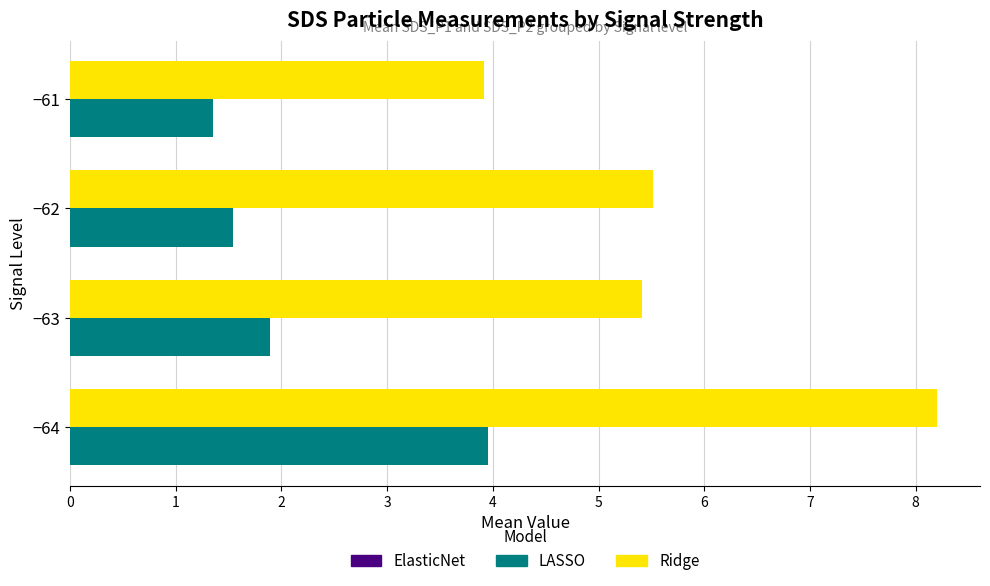

What is the total value across all series at −62?

7.1